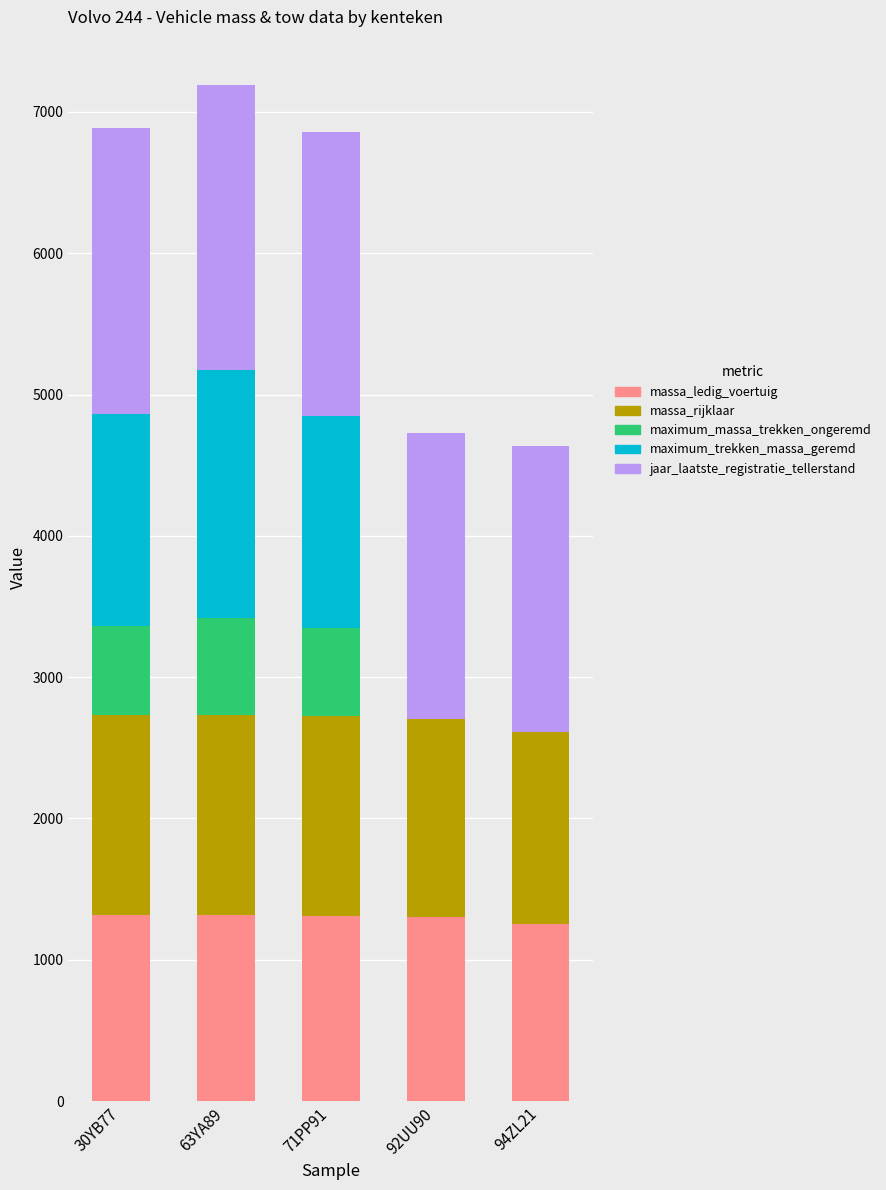

What is the maximum value for massa_ledig_voertuig?

1316